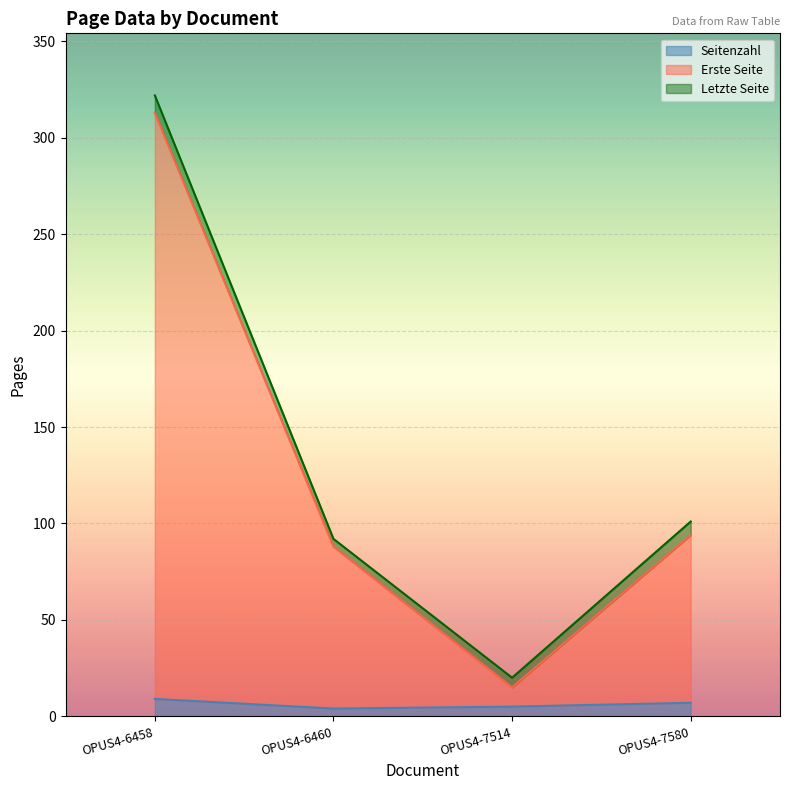

True or false: Seitenzahl has more than 2 points higher than both neighbors.

False